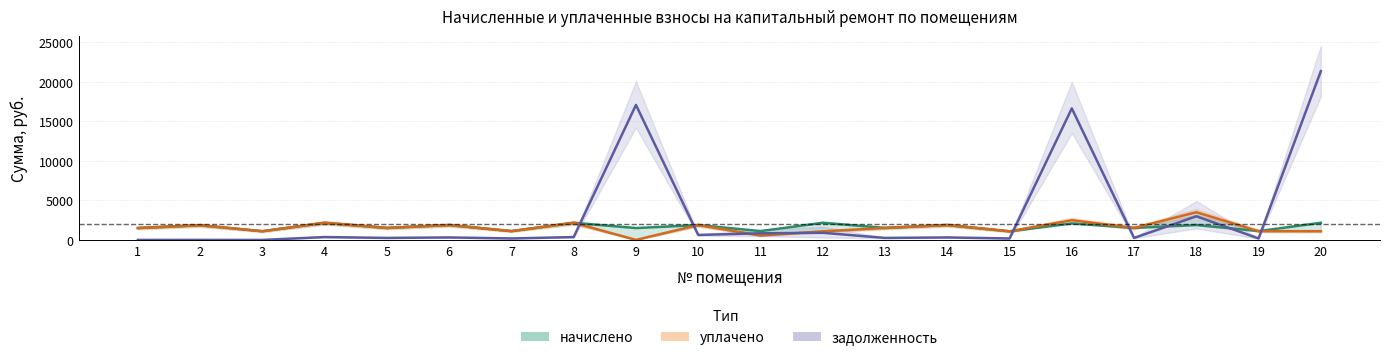

How many lines are shown in the chart?

3